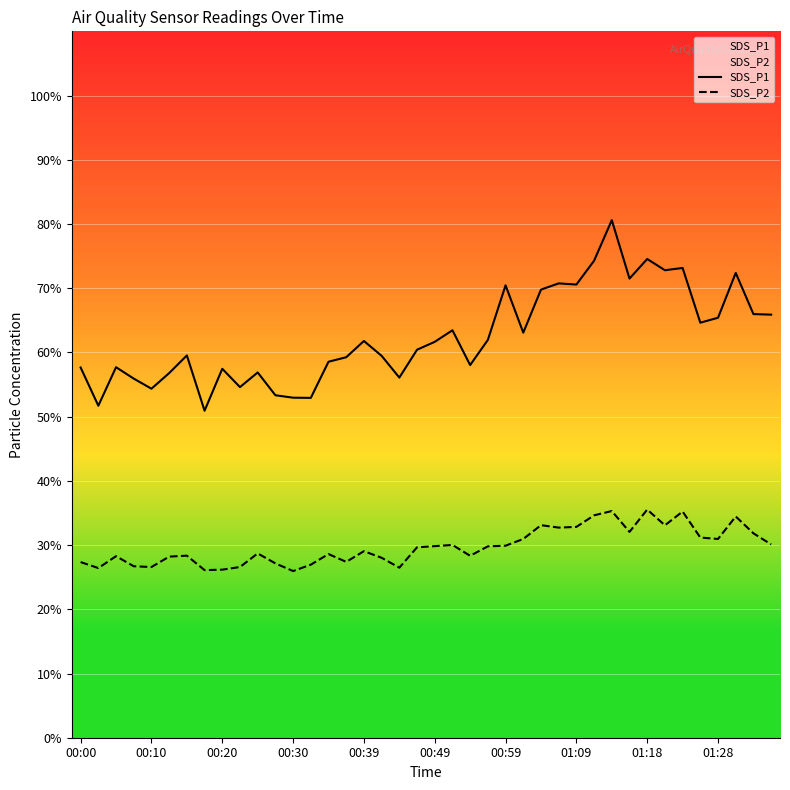

Rank the series by their average value, from highest to lowest.

SDS_P1, SDS_P2